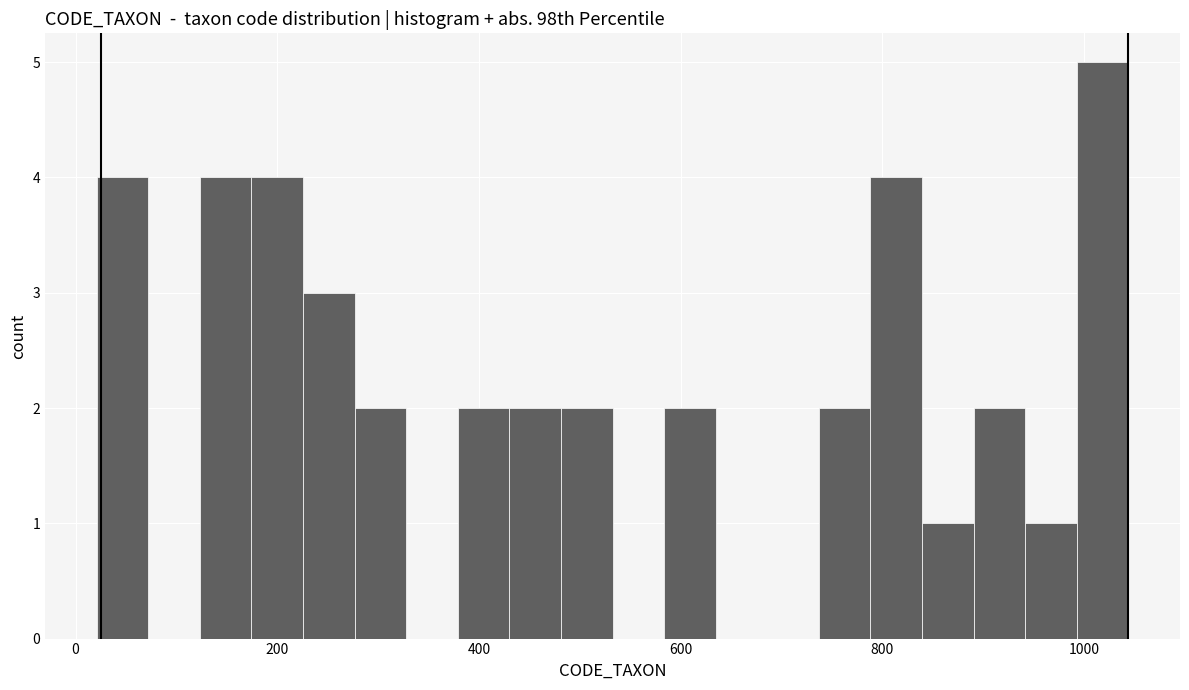

Around what value on the x-axis is the tallest bar? Give the approximate position of its centre, as read against the axis.

1020